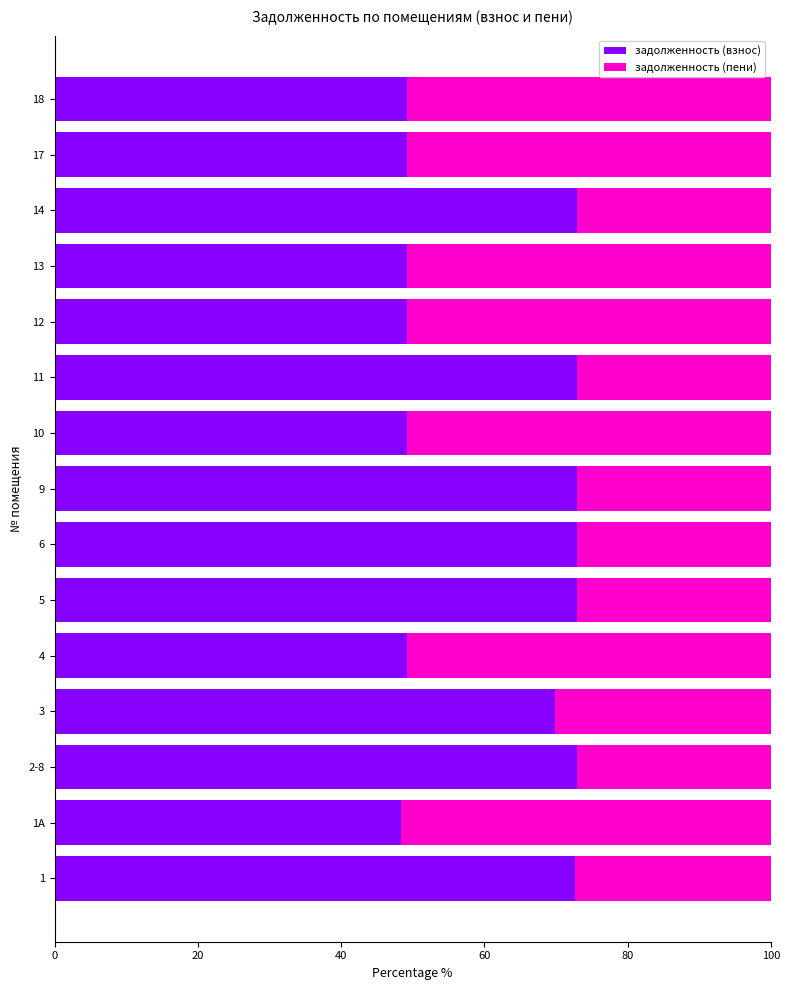

What is the total value across all series at 9?

100.0